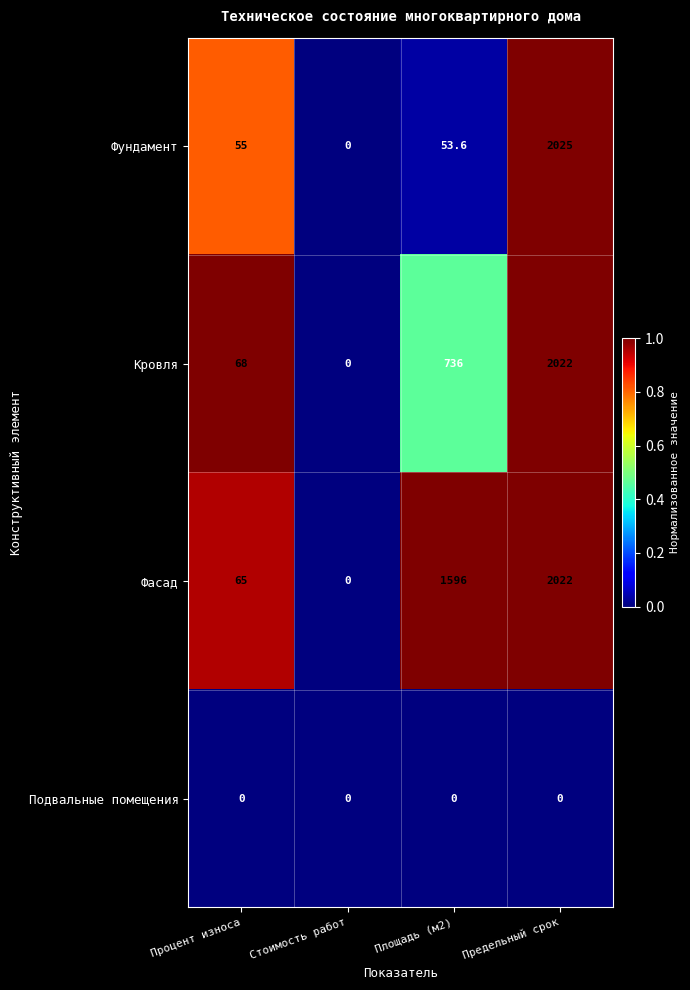

Which series has the largest range (max minus min)?

Фундамент